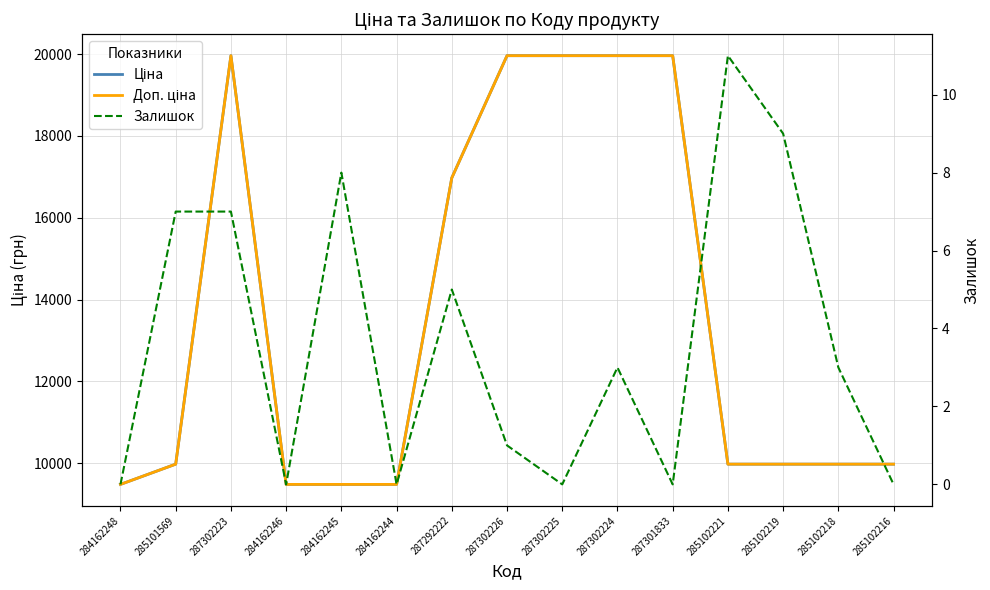

Reading left to right, what are all the values shown in this chart?

Ціна: 9480.1	9975.0	19964.2	9480.1	9480.1	9480.1	16976.3	19964.2	19964.2	19964.2	19964.2	9975.0	9975.0	9975.0	9975.0
Доп. ціна: 9480.1	9975.0	19964.2	9480.1	9480.1	9480.1	16976.3	19964.2	19964.2	19964.2	19964.2	9975.0	9975.0	9975.0	9975.0
Залишок: 0.0	7.0	7.0	0.0	8.0	0.0	5.0	1.0	0.0	3.0	0.0	11.0	9.0	3.0	0.0